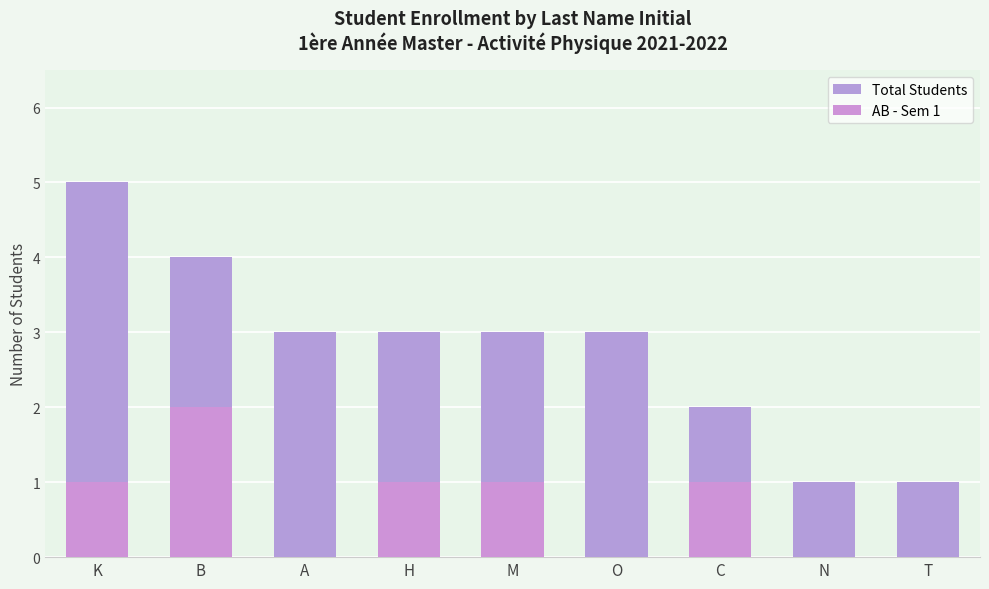

What is the sum of the AB - Sem 1 values at M and A?

1